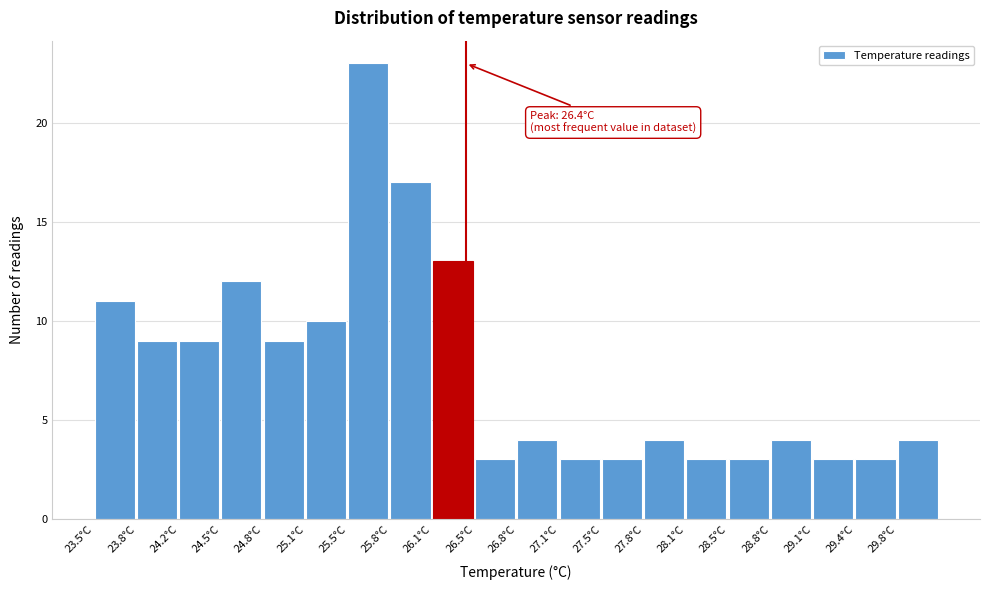

Over which range of the x-axis is the bar tallest?

25.48 to 25.81